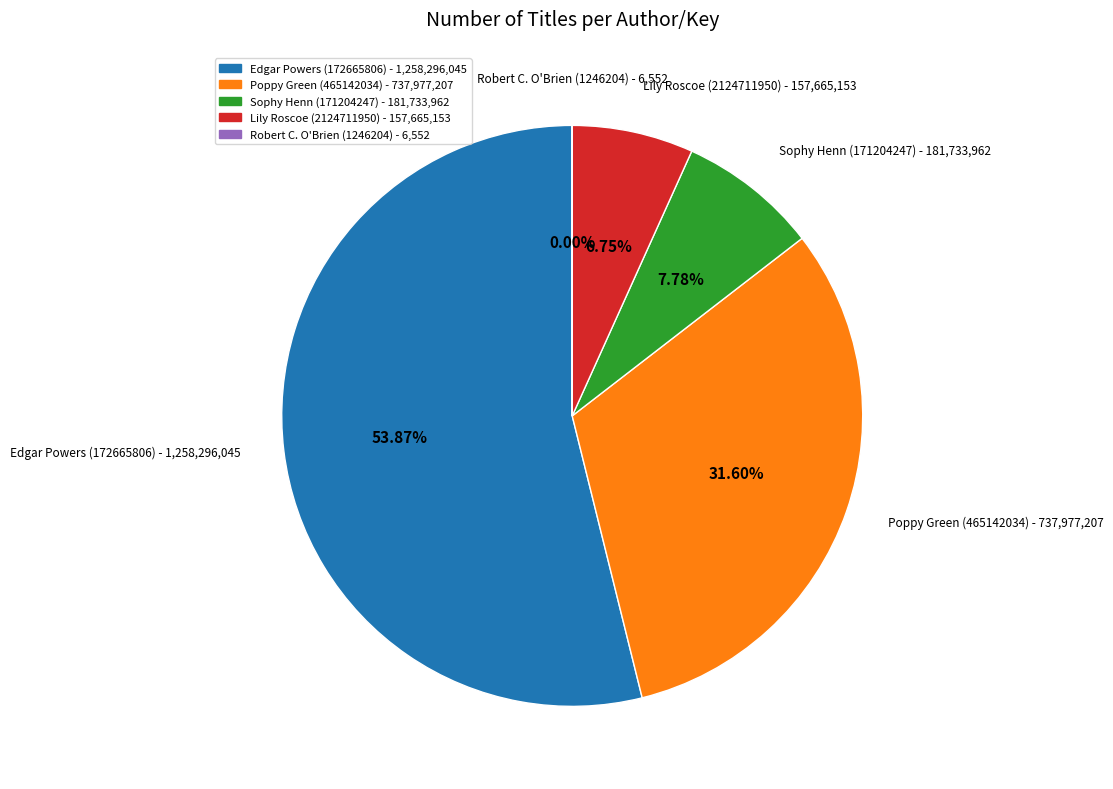

What is the largest slice in the pie chart?

Edgar Powers (172665806)